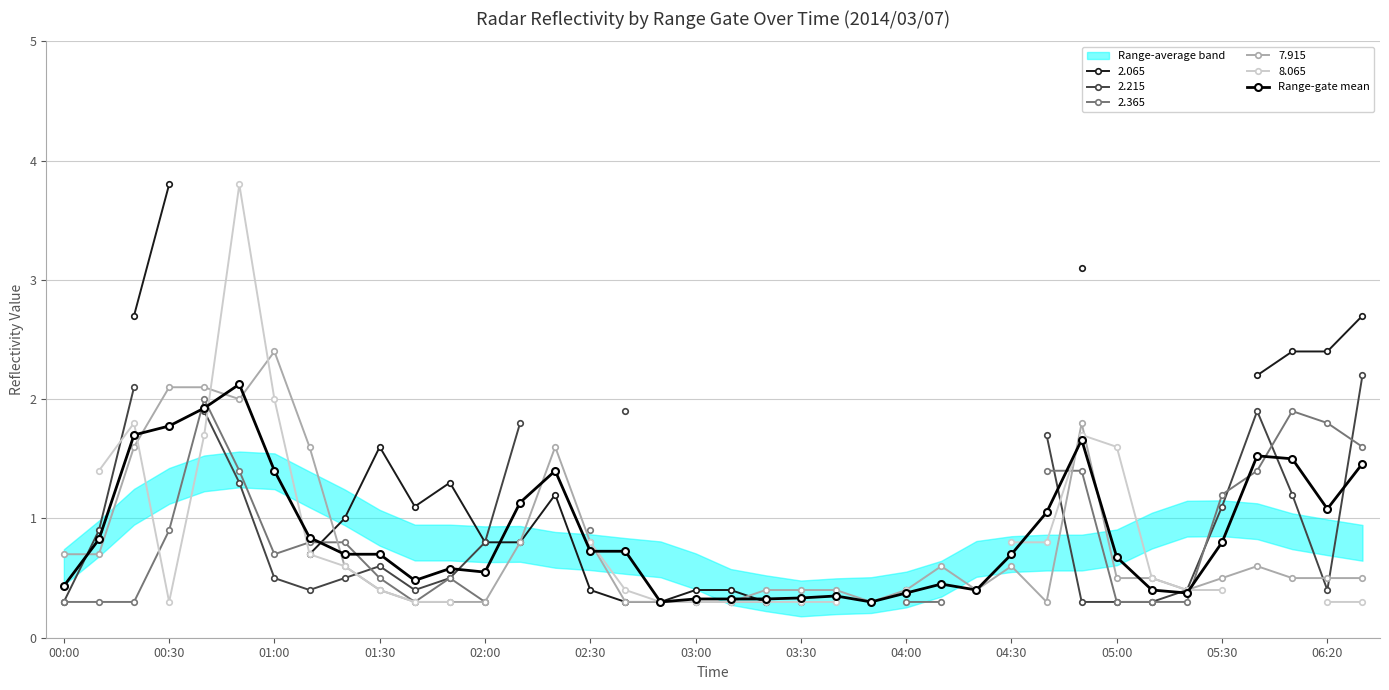

The value of Range-gate mean at 03:00 is 0.3. True or false?

True